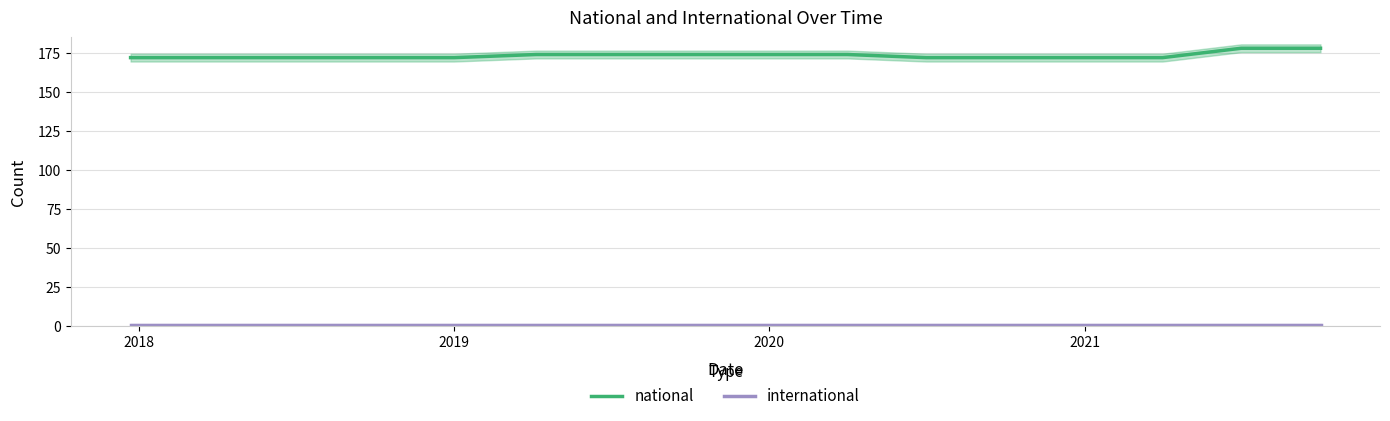

What is the greatest value displayed?

178